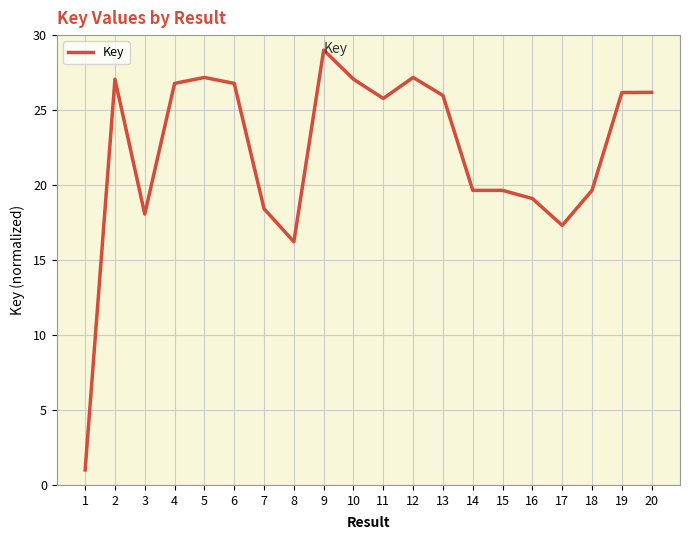

What is the maximum value shown in the chart?

29.0